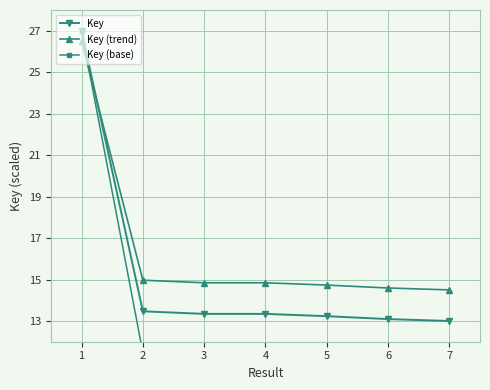

Rank the series at 2 from lowest to highest value.

Key (base), Key, Key (trend)